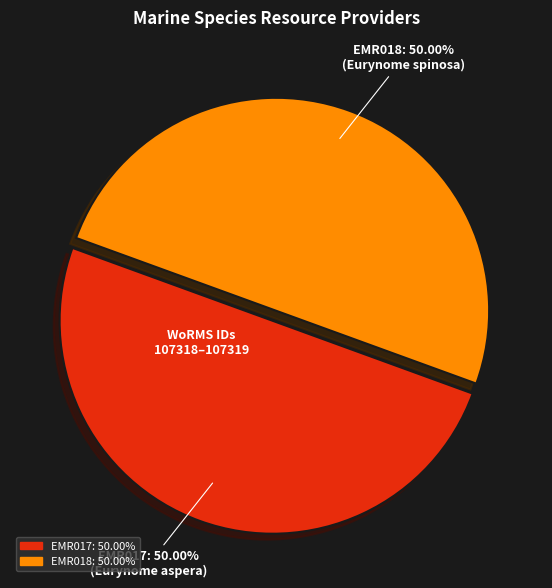

True or false: EMR018 accounts for 55% of the total.

False